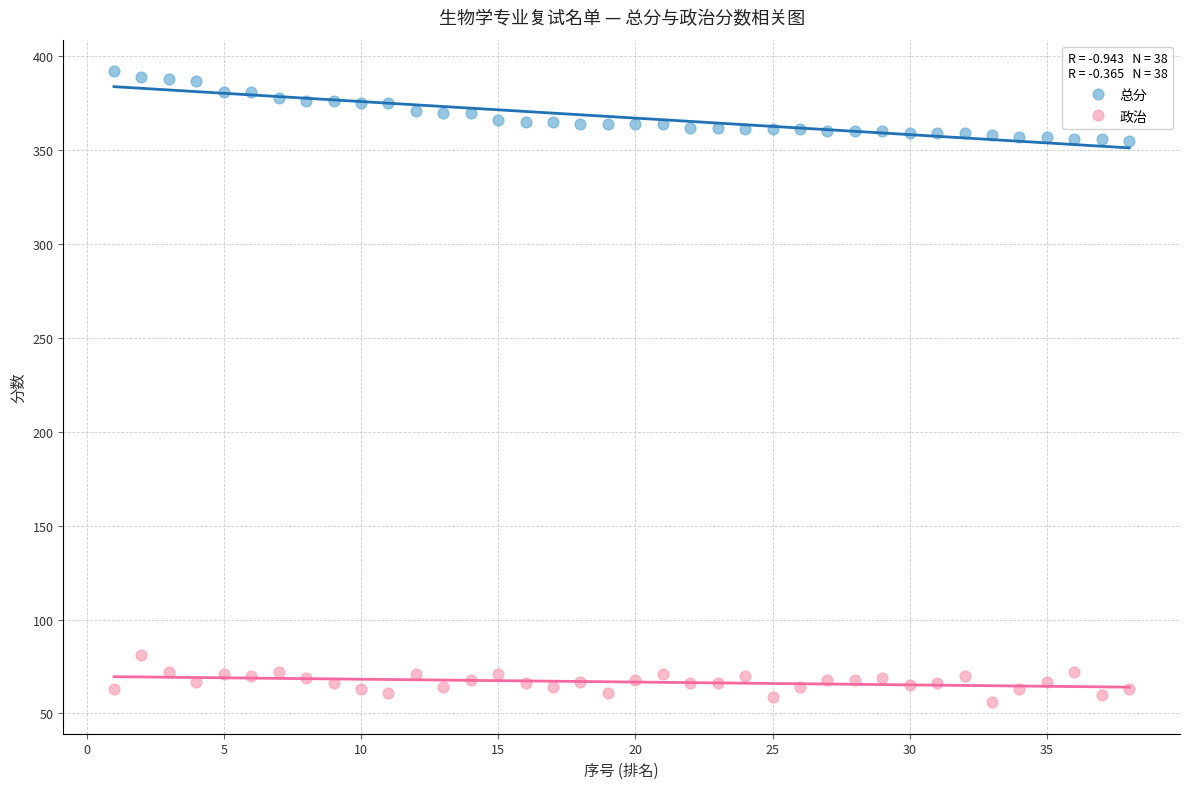

What are all the series names shown in the legend?

总分, 政治